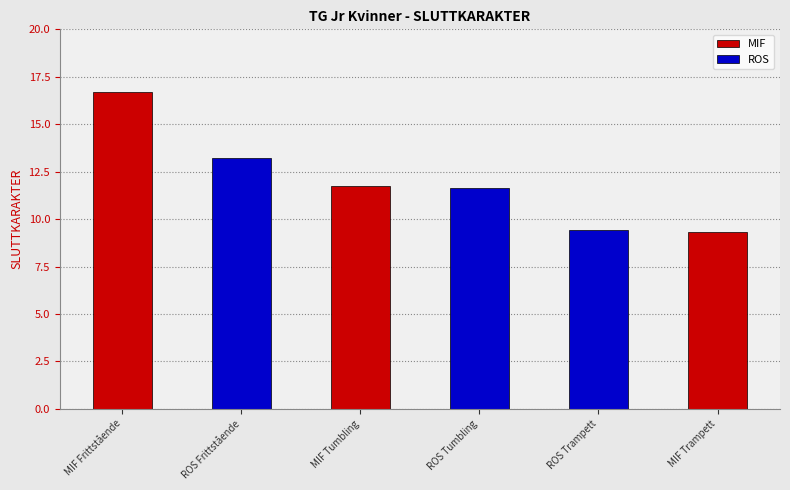

Which has a higher value, ROS Trampett or ROS Tumbling?

ROS Tumbling